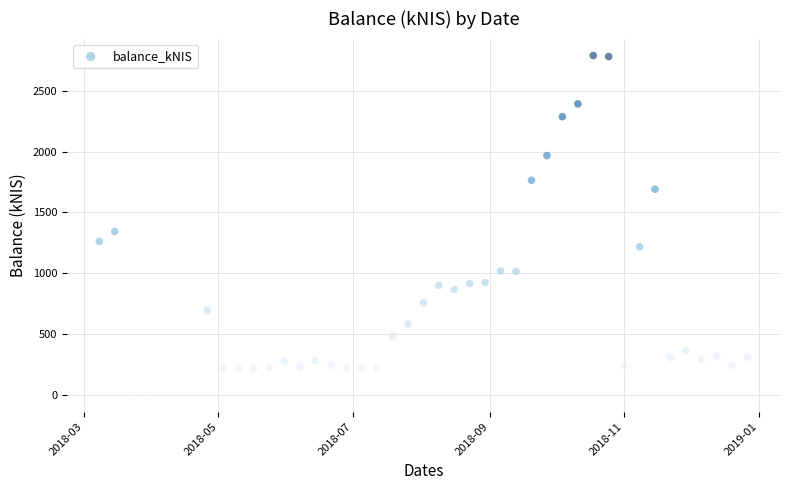

What is the range of Y values (max minus min)?

2791.0